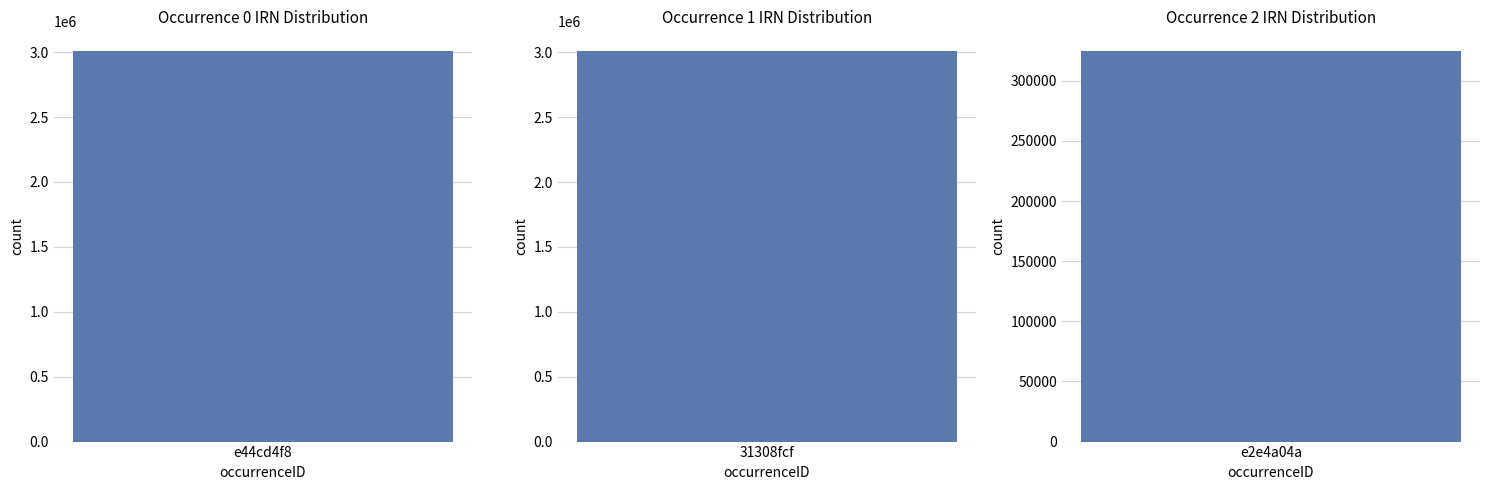

True or false: the data shows 324847 at e2e4a04a.

True